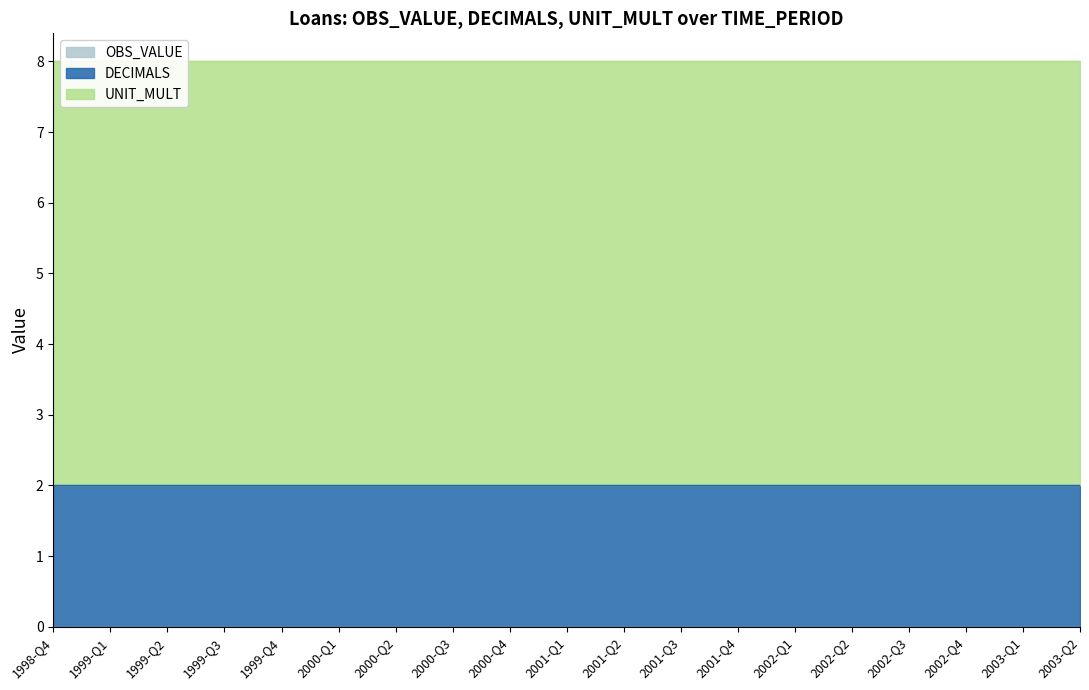

Read the UNIT_MULT value at 2002-Q2.

6